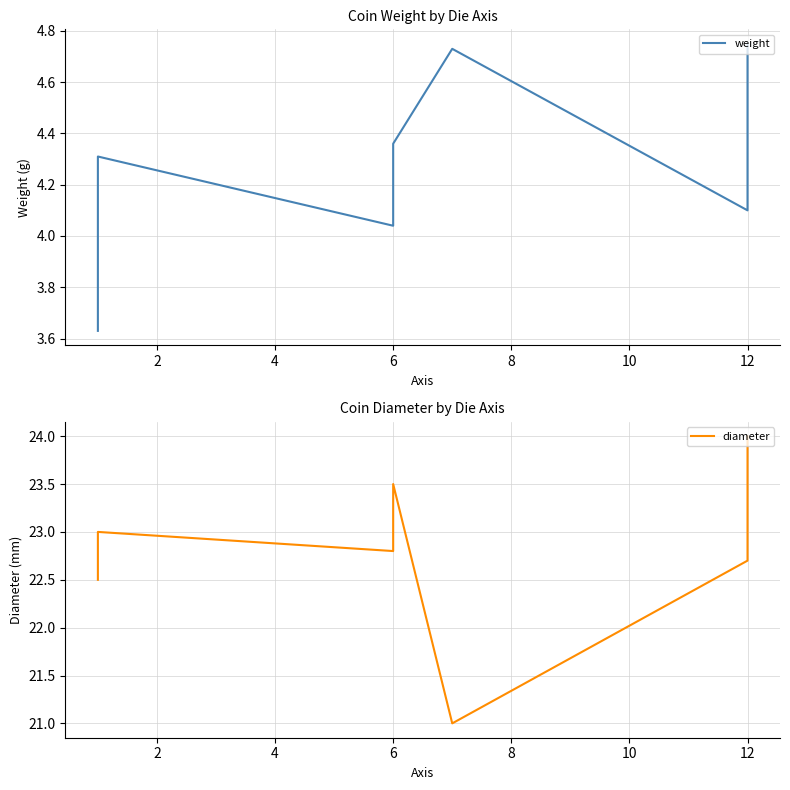

Which series has the largest range (max minus min)?

diameter